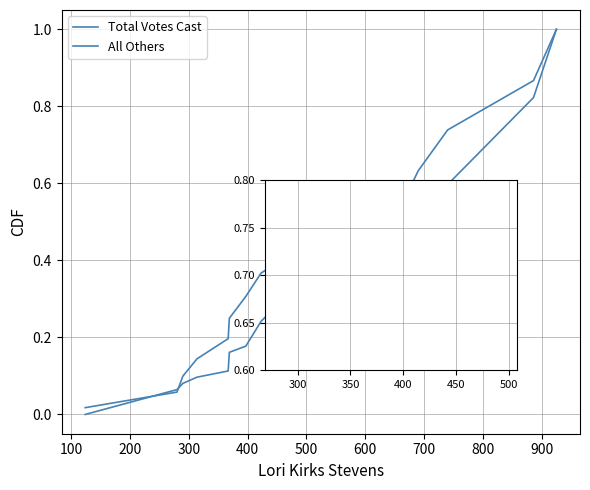

At how many categories does at least one series exceed 0?

8